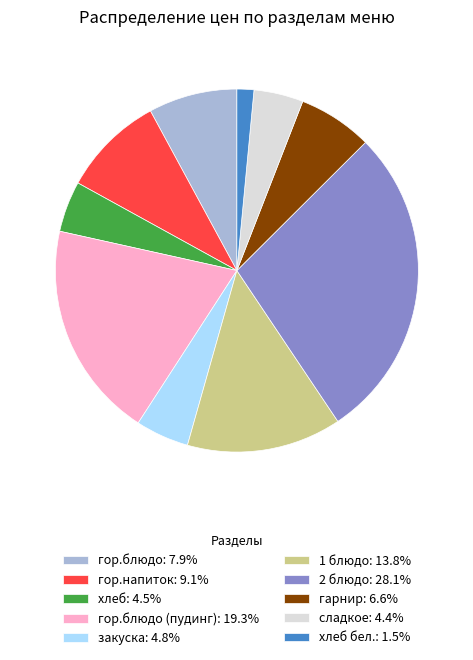

Approximately how many times larger is the value at хлеб: 4.5% compared to хлеб бел.: 1.5%?

3.0